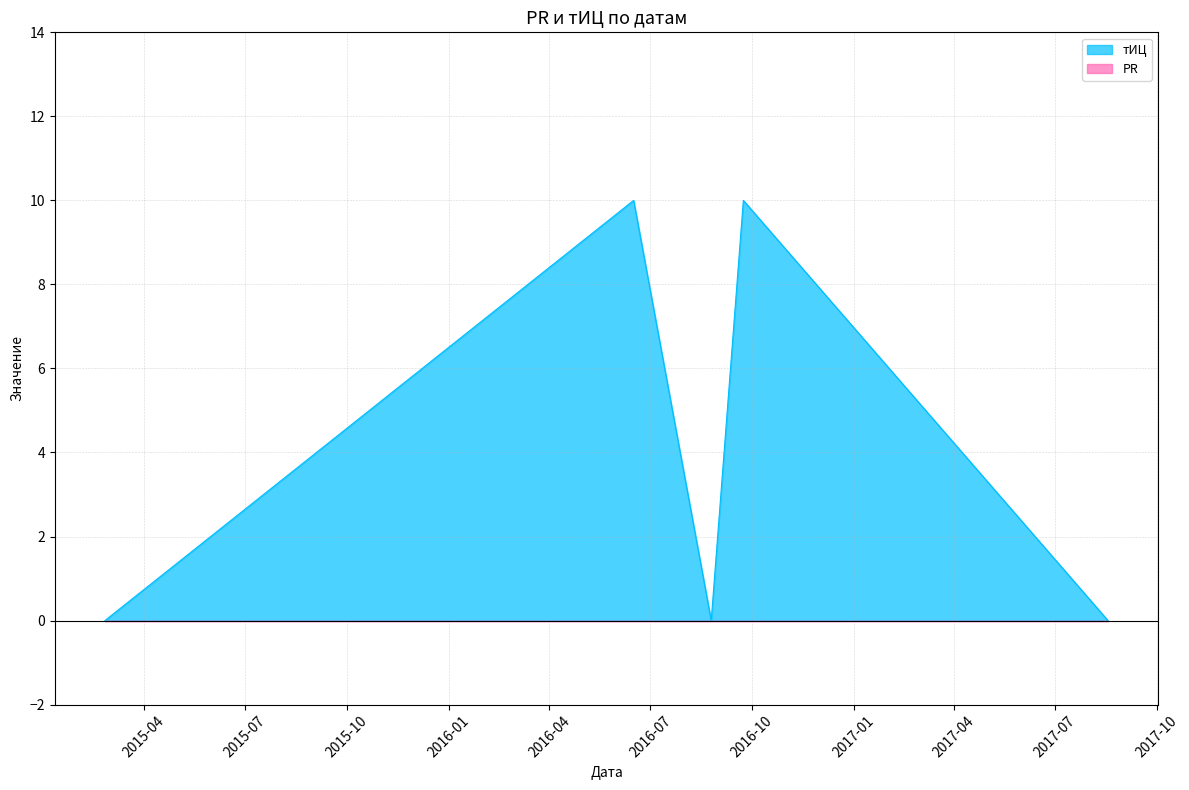

Which label corresponds to the largest value in the chart?

2016-06-16